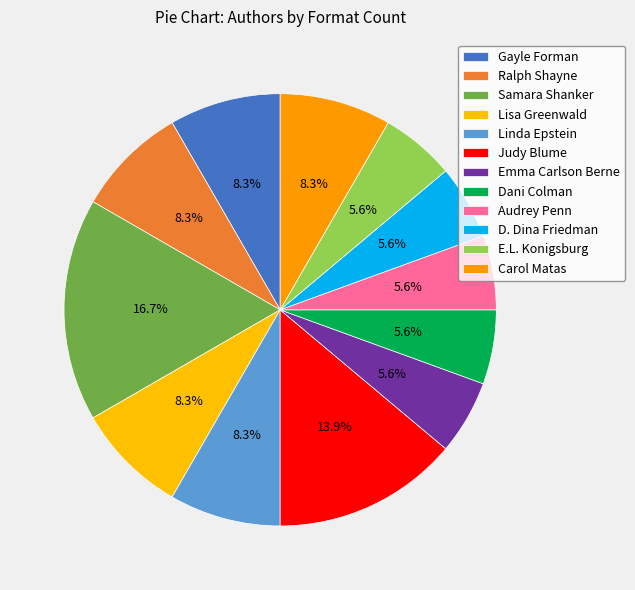

How many segments does this pie chart have?

12